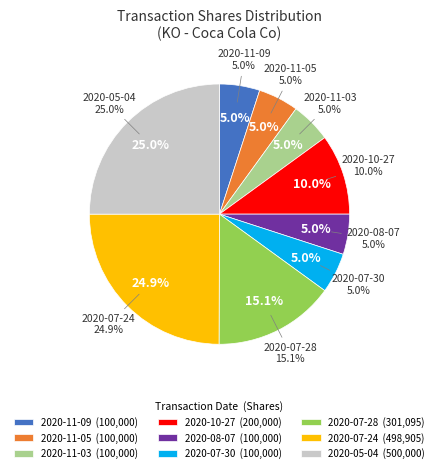

What is the ratio of the value at 2020-08-07 to the value at 2020-11-09?

1.0